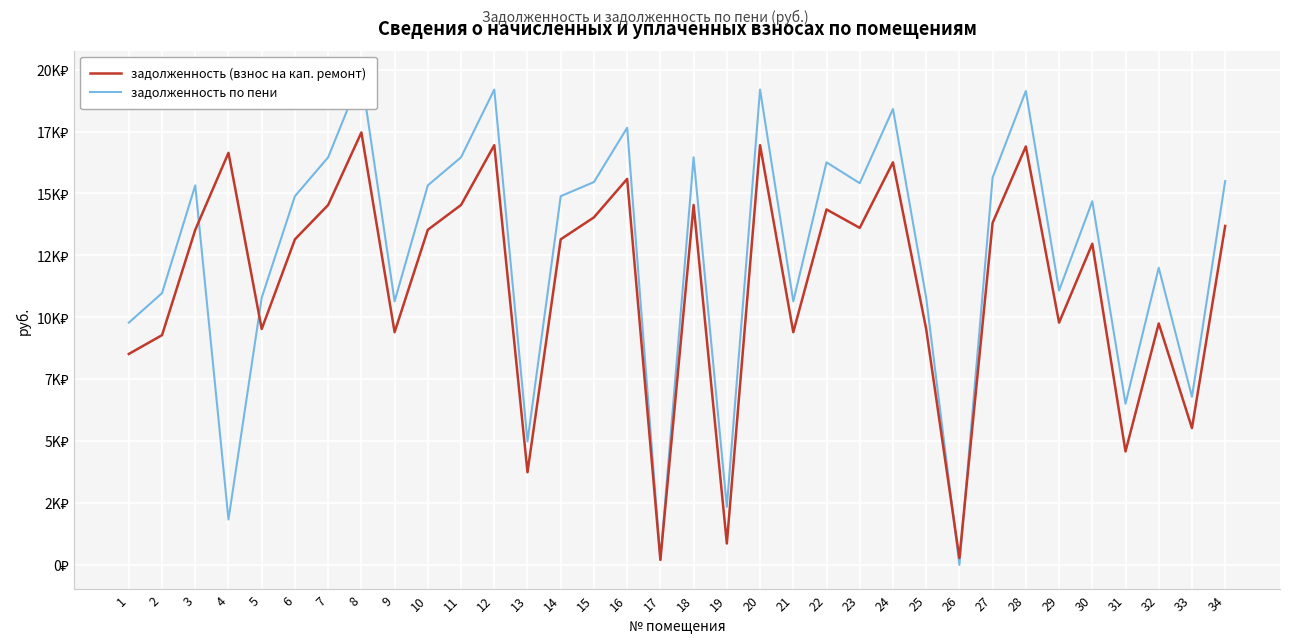

True or false: задолженность по пени has a value of 4105.4 at 12.

False